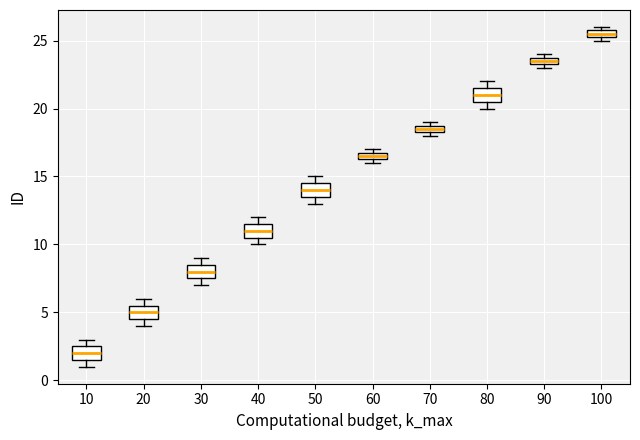

Which box's median line is the highest?

100